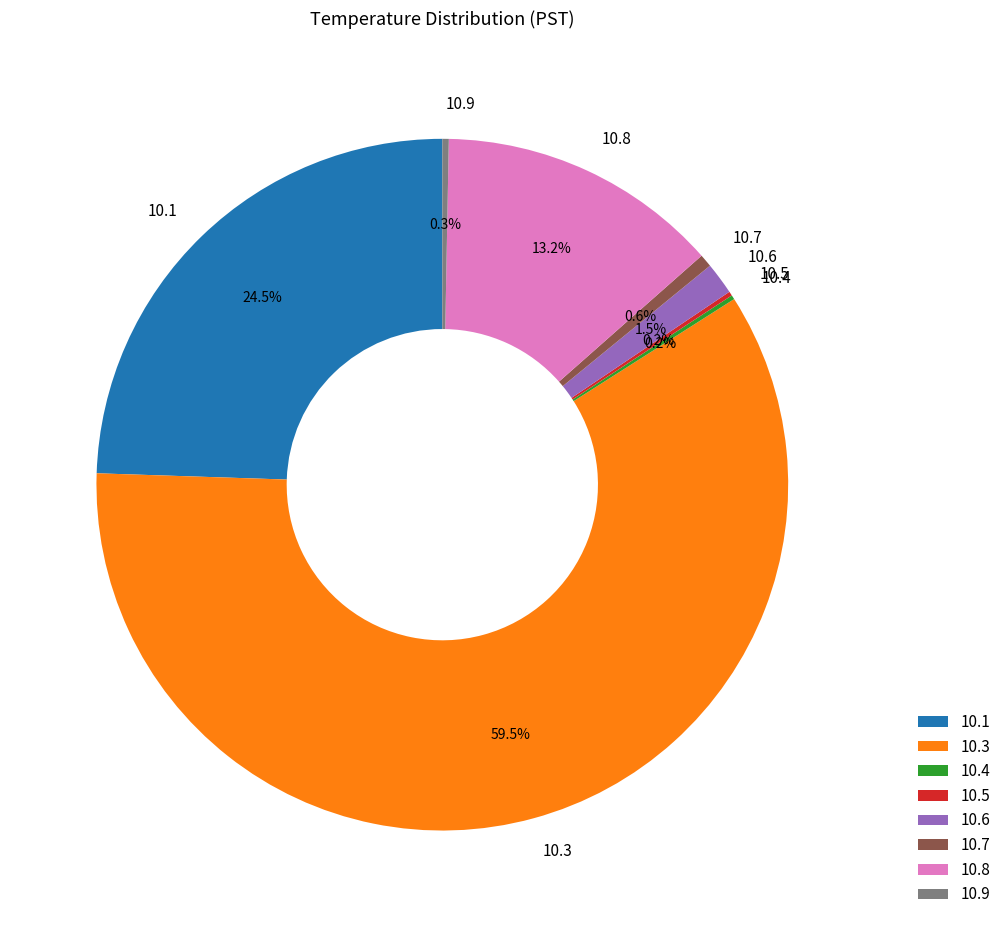

Which category has the biggest portion of the pie?

10.3